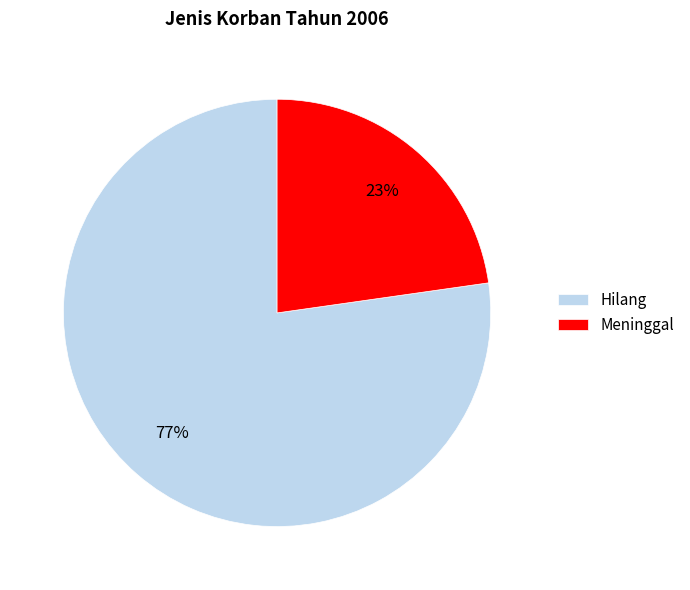

To the nearest percent, what is the difference between the Hilang and Meninggal slice percentages?

54%